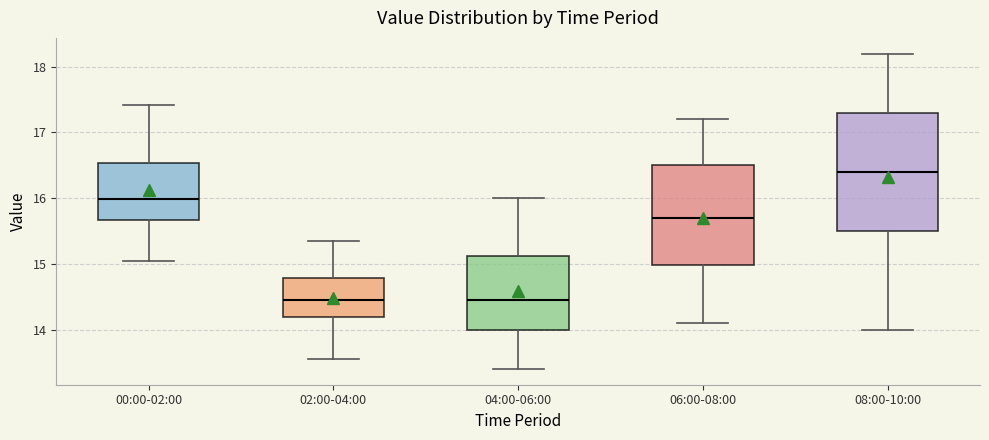

Where does the lower whisker of the box for 08:00-10:00 end on the y-axis? The values are not printed on the chart, so give them approximately, as read against the axis.

14.0